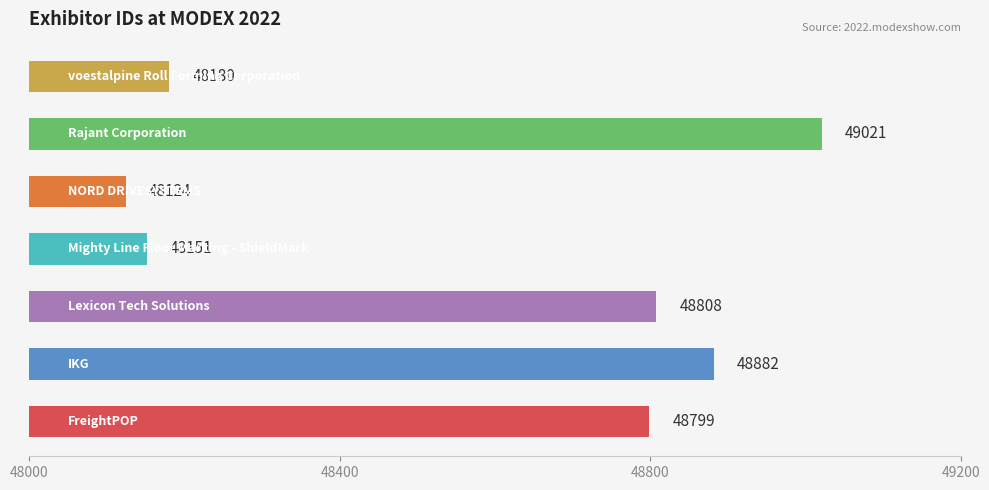

What is the maximum value shown in the chart?

49021